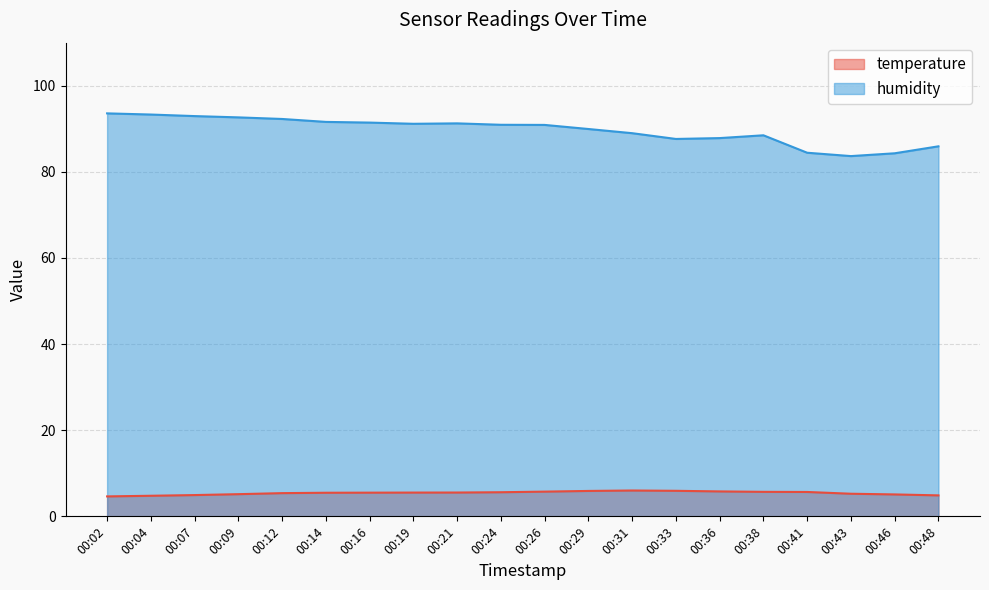

The temperature series shows 5.7 at 00:41. True or false?

True